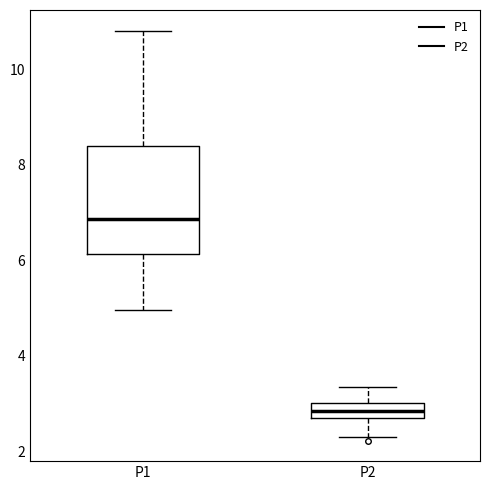

Reading left to right, read every box against the y-axis: the position of its median line, the range the box covers, and the ends of its whiskers. The values are not printed on the chart, so give them approximately, as read against the axis.

P1: median 6.8, box 6.2 to 8.4, whiskers 5.0 to 10.8
P2: median 2.8 (inside the box), box 2.8 to 3.0, whiskers 2.4 to 3.4